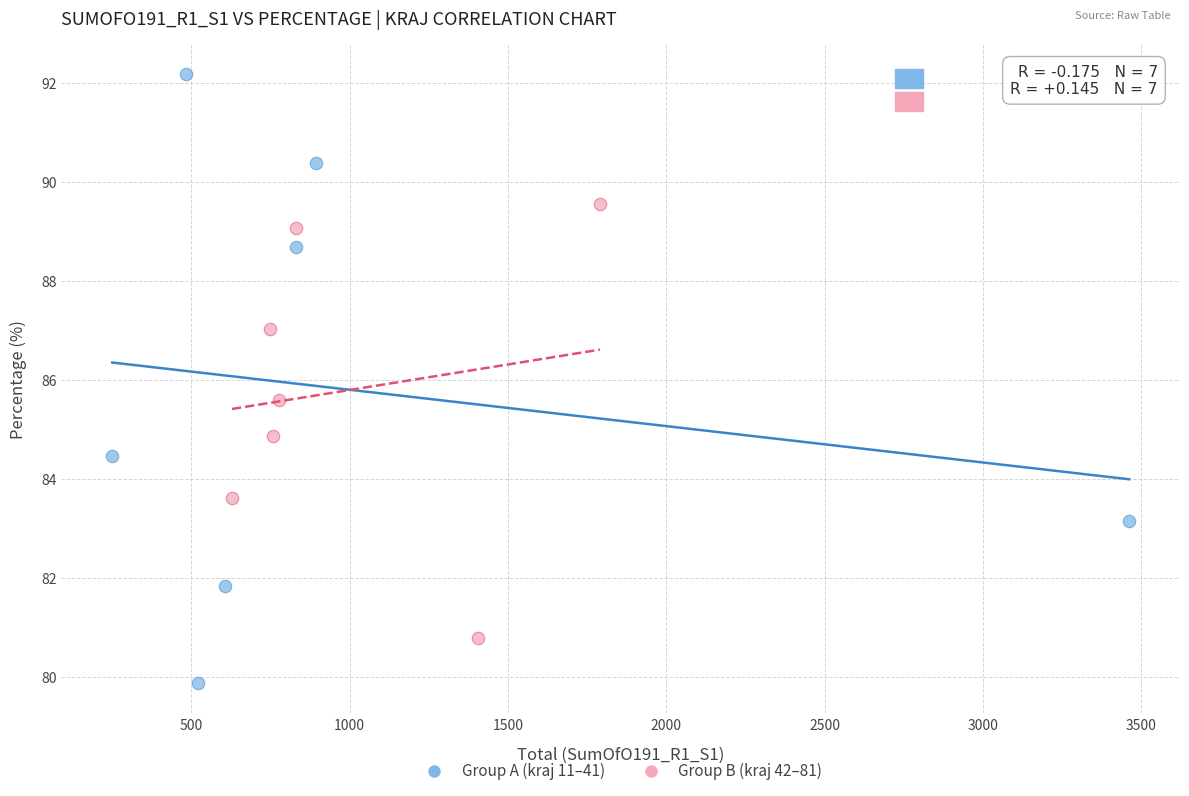

What are all the series names shown in the legend?

Group A (kraj 11–41), Group B (kraj 42–81)